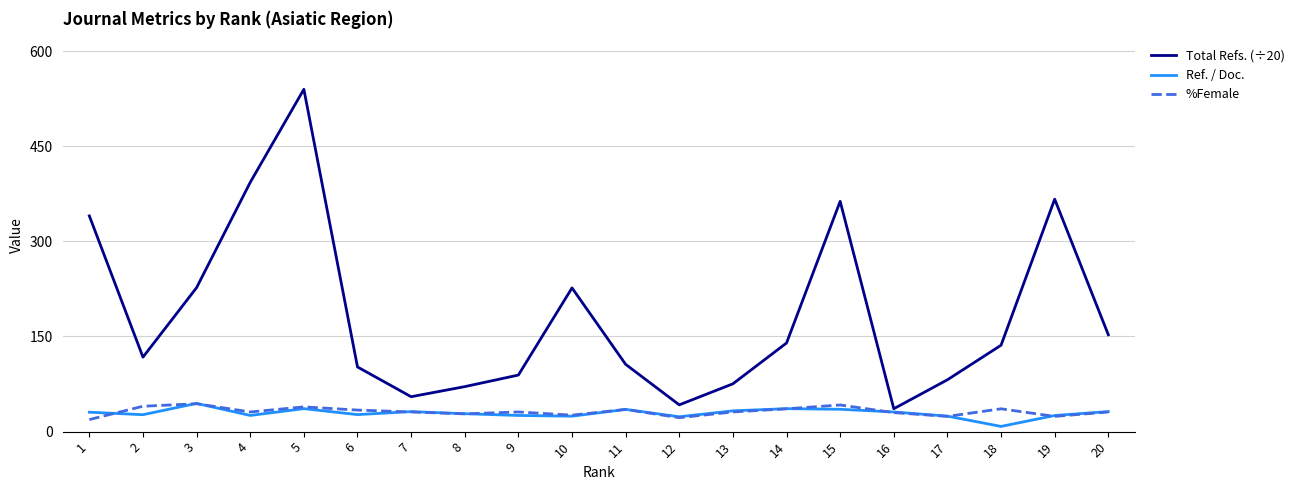

Is it true that Total Refs. (÷20) equals 54.8 at 11?

False